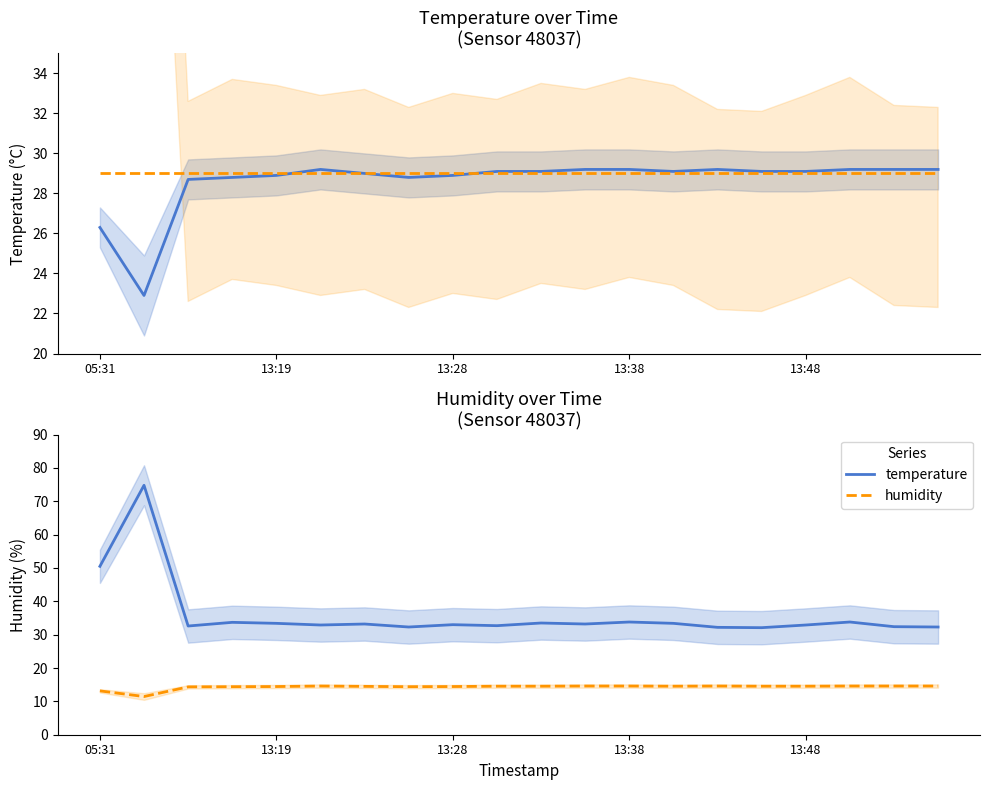

Where is the first local maximum for humidity?

5